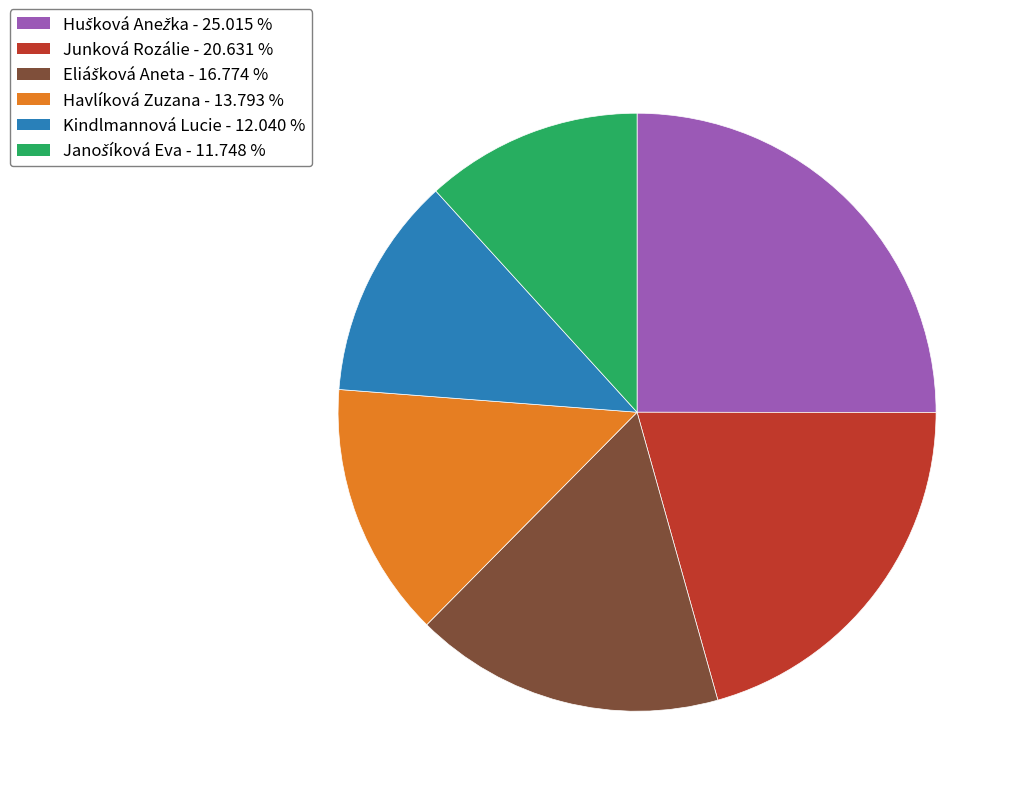

The Havlíková Zuzana slice represents 1% of the pie. True or false?

False